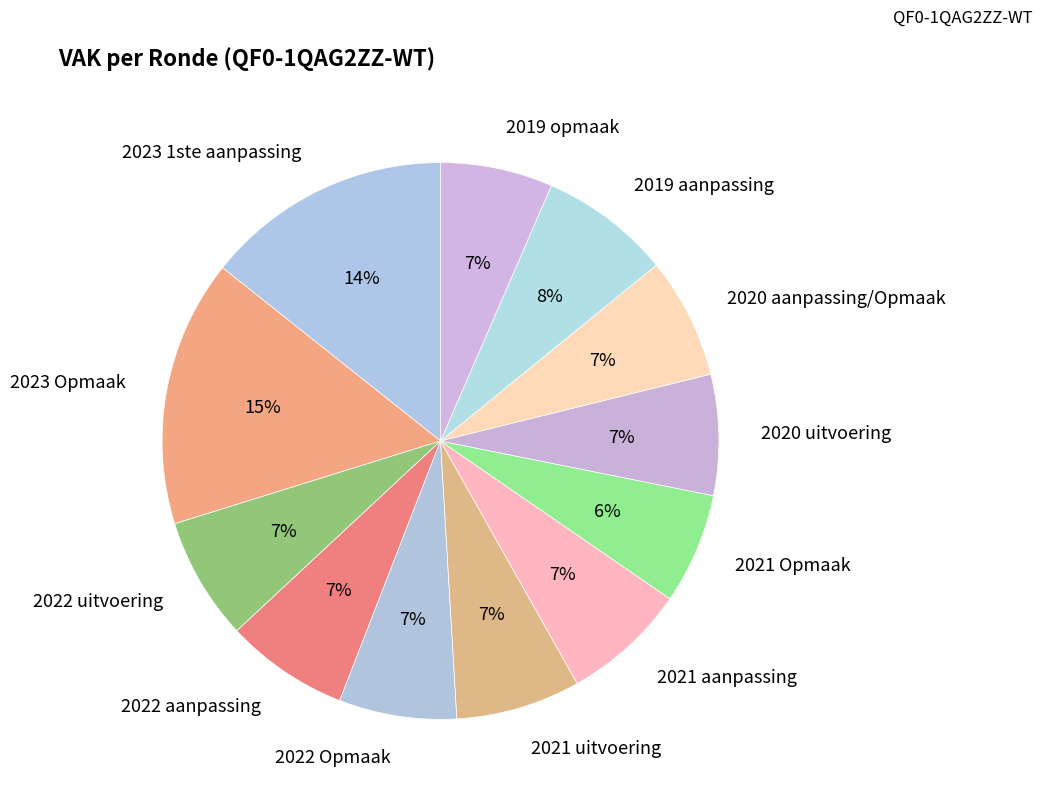

Rank the categories by value from highest to lowest.

2023 Opmaak, 2023 1ste aanpassing, 2019 aanpassing, 2021 aanpassing, 2021 uitvoering, 2022 aanpassing, 2022 uitvoering, 2020 aanpassing/Opmaak, 2020 uitvoering, 2022 Opmaak, 2019 opmaak, 2021 Opmaak